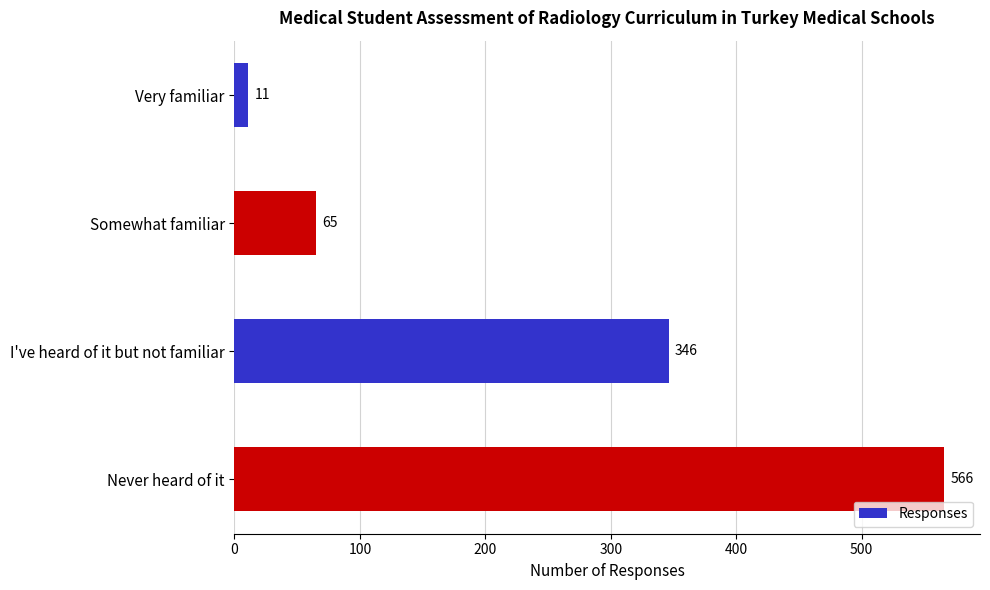

List the labels in order of value, smallest first.

Very familiar, Somewhat familiar, I've heard of it but not familiar, Never heard of it